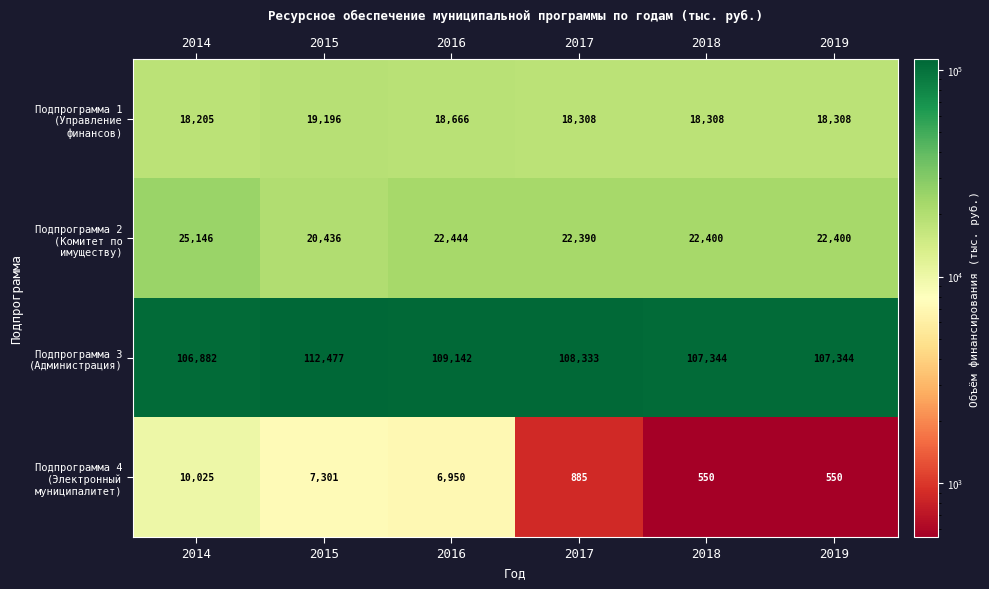

What is the maximum value for Подпрограмма 2 (Комитет по имуществу)?

25146